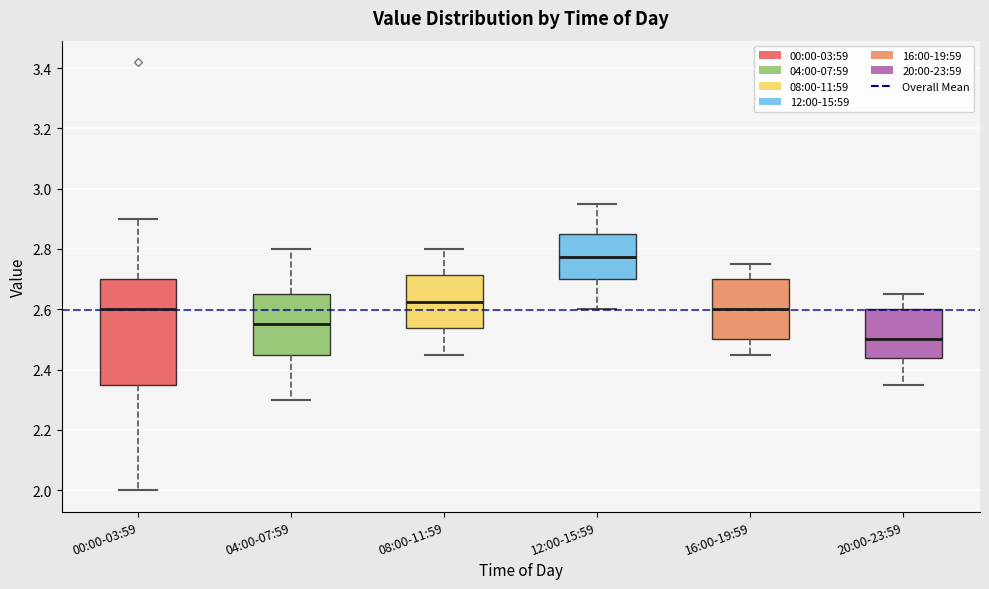

Where does the median line of the box for 16:00-19:59 sit on the y-axis? The values are not printed on the chart, so give them approximately, as read against the axis.

2.60